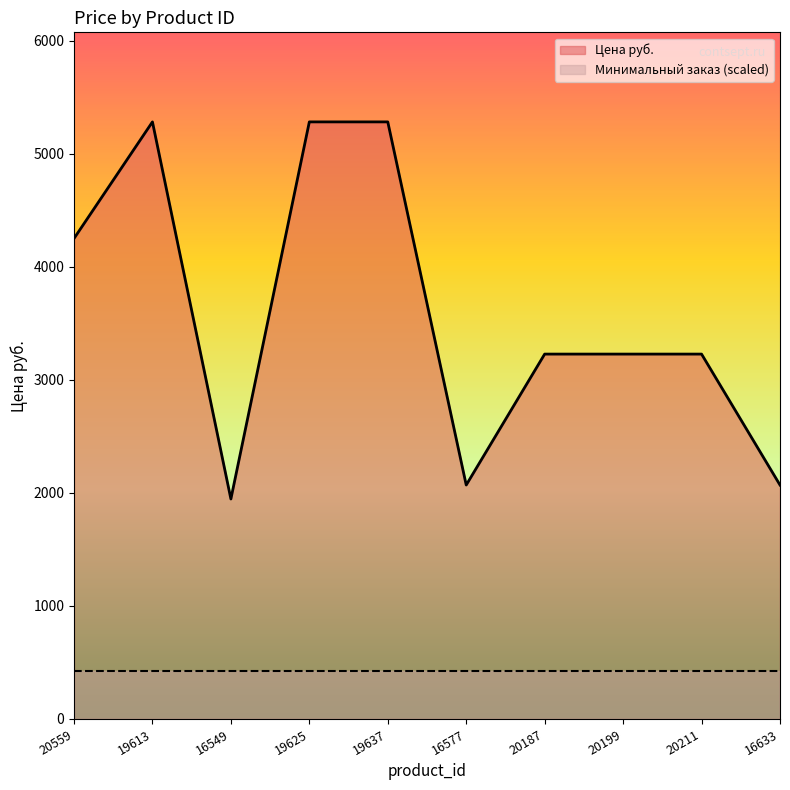

What is the difference between the second highest and second lowest values?

3213.6